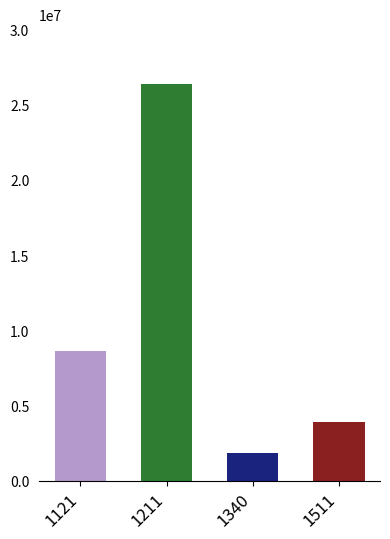

Is it true that Příjmy - UR equals 1379.8 at 1335?

False